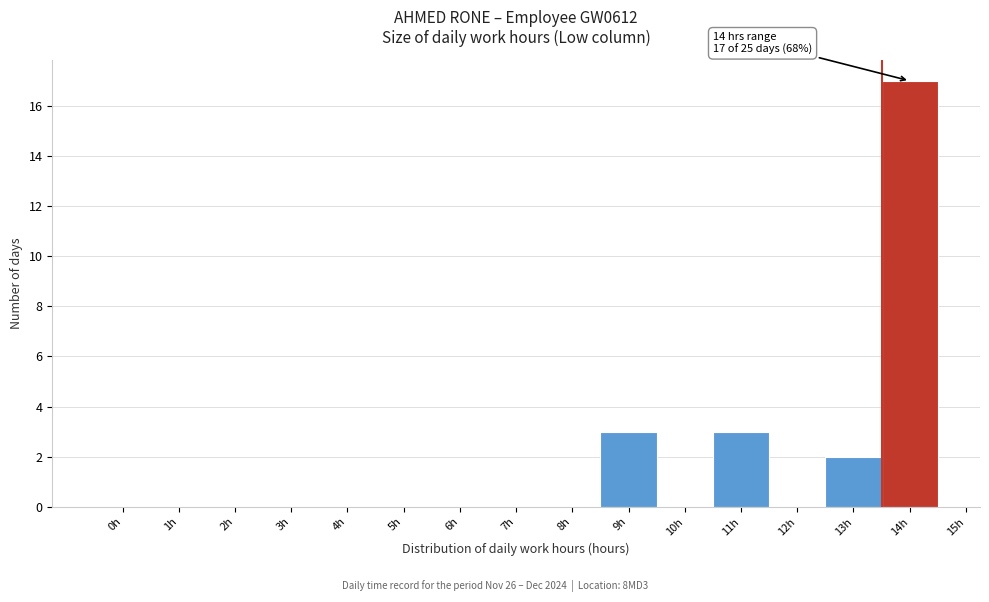

Reading left to right, transcribe all the data shown in this chart.

0h=0	1h=0	2h=0	3h=0	4h=0	5h=0	6h=0	7h=0	8h=0	9h=3	10h=0	11h=3	12h=0	13h=2	14h=17